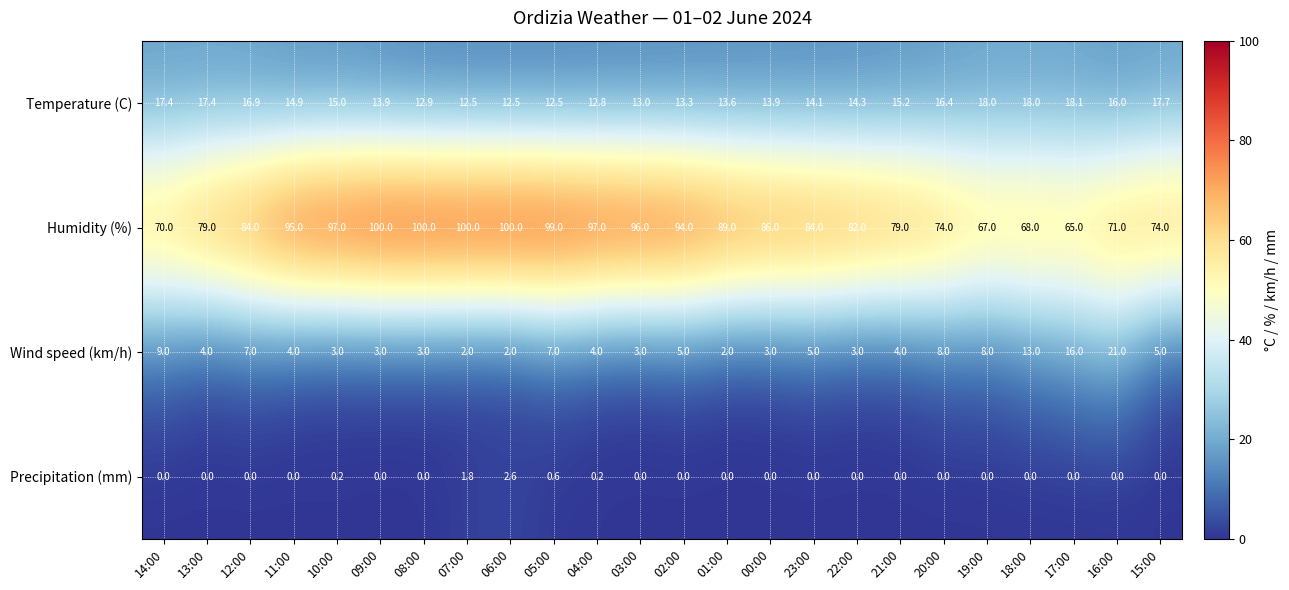

Which series has the largest total across all categories?

Humidity (%)